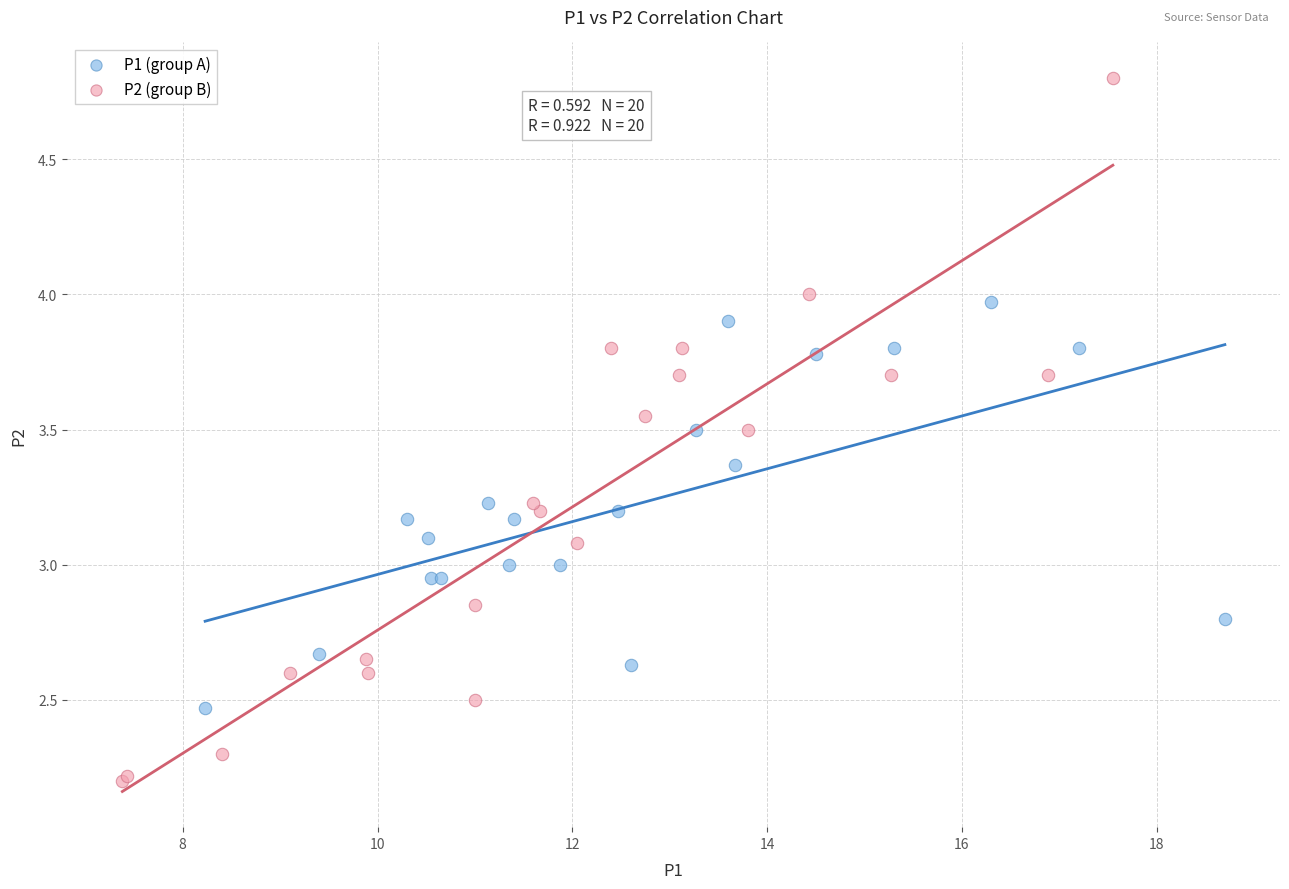

Which series reaches the minimum Y coordinate?

P2 (group B)